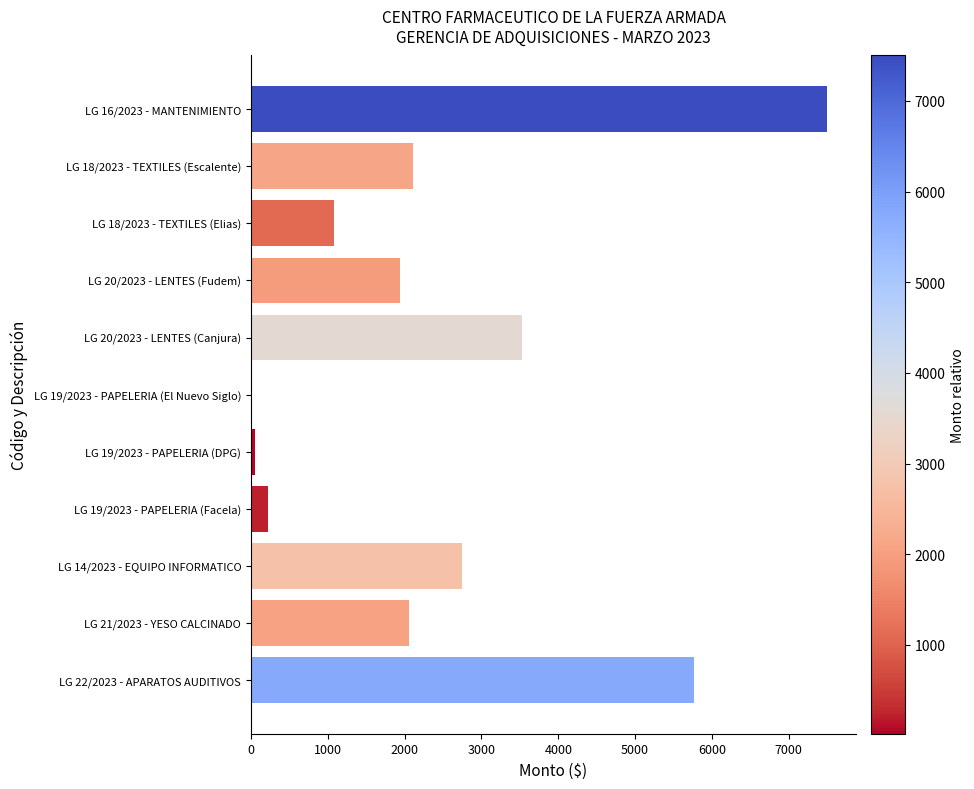

What is the change in value from LG 20/2023 - LENTES (Canjura) to LG 14/2023 - EQUIPO INFORMATICO?

-785.8